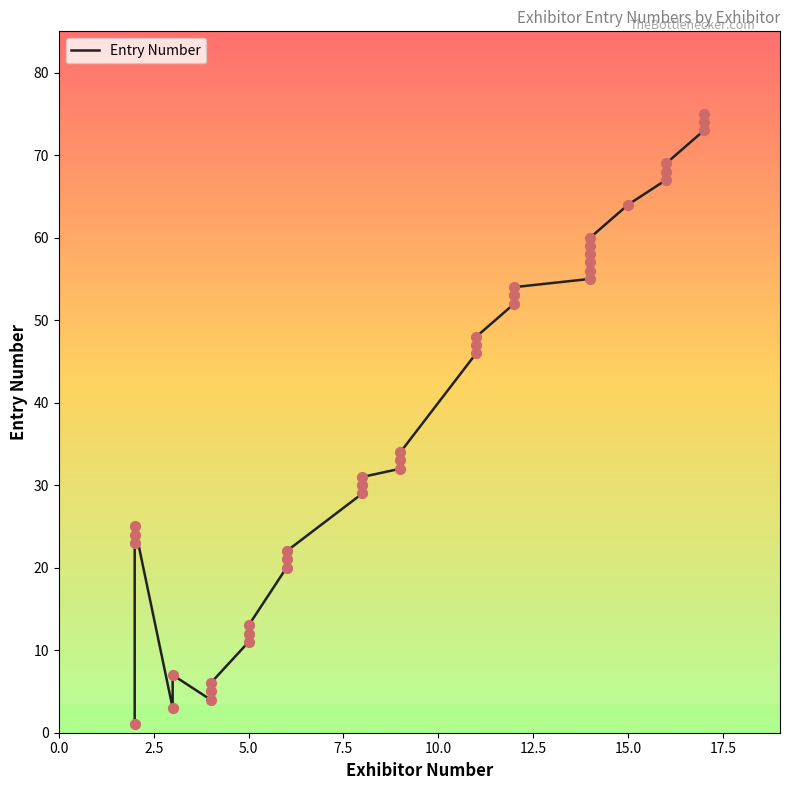

Approximately how many times larger is the value at 10.0 compared to 15.0?

0.8